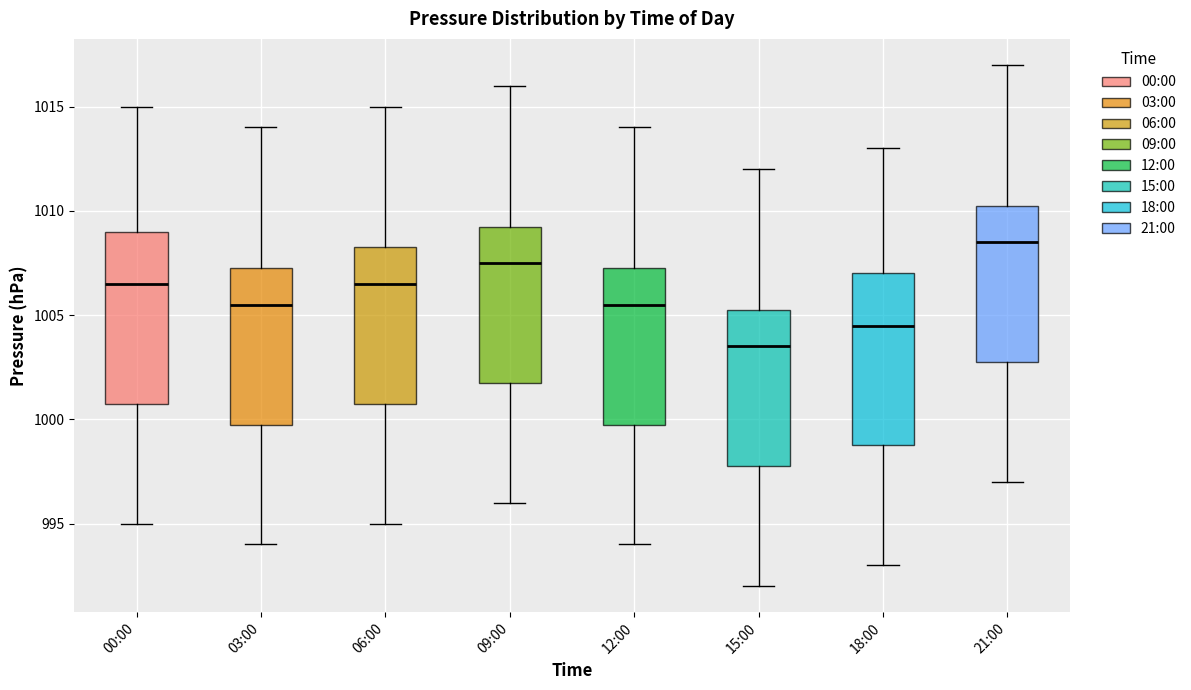

Reading left to right, read every box against the y-axis: the position of its median line, the range the box covers, and the ends of its whiskers. The values are not printed on the chart, so give them approximately, as read against the axis.

00:00: median 1006.5, box 1001.0 to 1009.0, whiskers 995.0 to 1015.0
03:00: median 1005.5, box 1000.0 to 1007.5, whiskers 994.0 to 1014.0
06:00: median 1006.5, box 1001.0 to 1008.5, whiskers 995.0 to 1015.0
09:00: median 1007.5, box 1002.0 to 1009.5, whiskers 996.0 to 1016.0
12:00: median 1005.5, box 1000.0 to 1007.5, whiskers 994.0 to 1014.0
15:00: median 1003.5, box 998.0 to 1005.5, whiskers 992.0 to 1012.0
18:00: median 1004.5, box 999.0 to 1007.0, whiskers 993.0 to 1013.0
21:00: median 1008.5, box 1003.0 to 1010.5, whiskers 997.0 to 1017.0